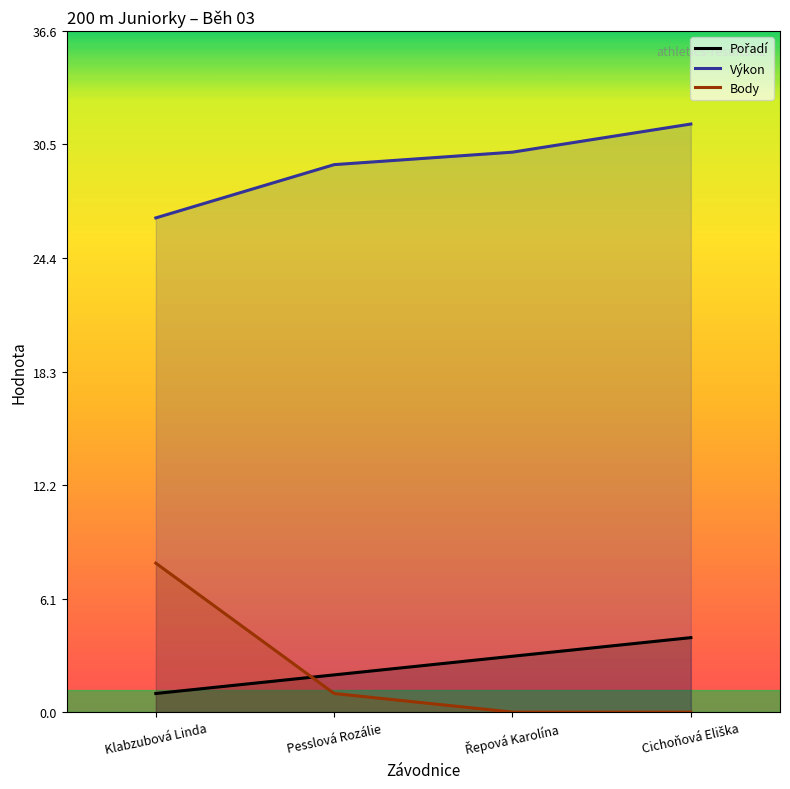

What is the sum of the Výkon values at Klabzubová Linda and Řepová Karolína?

56.6